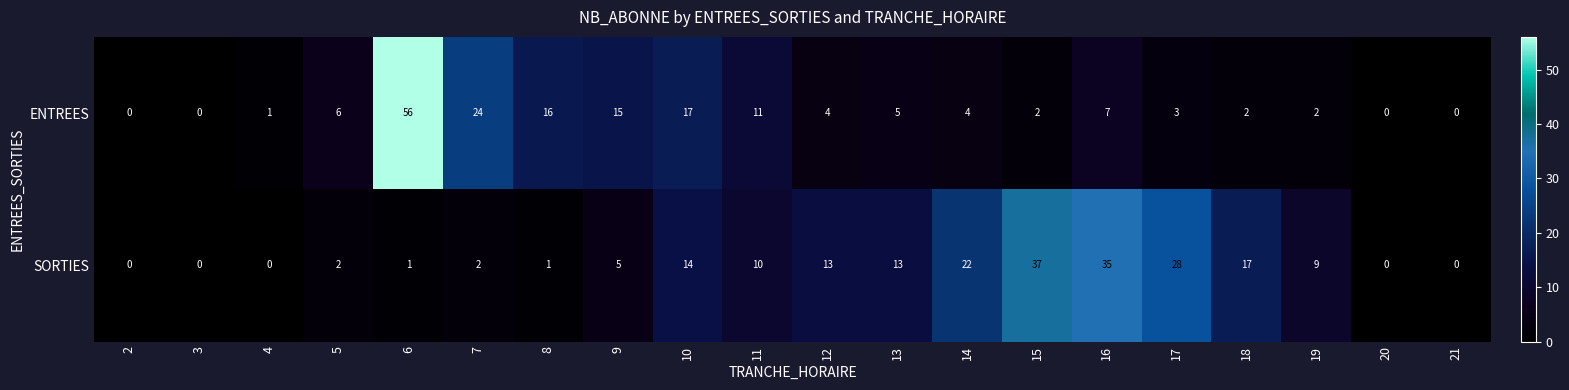

Which series has the widest spread of values?

ENTREES